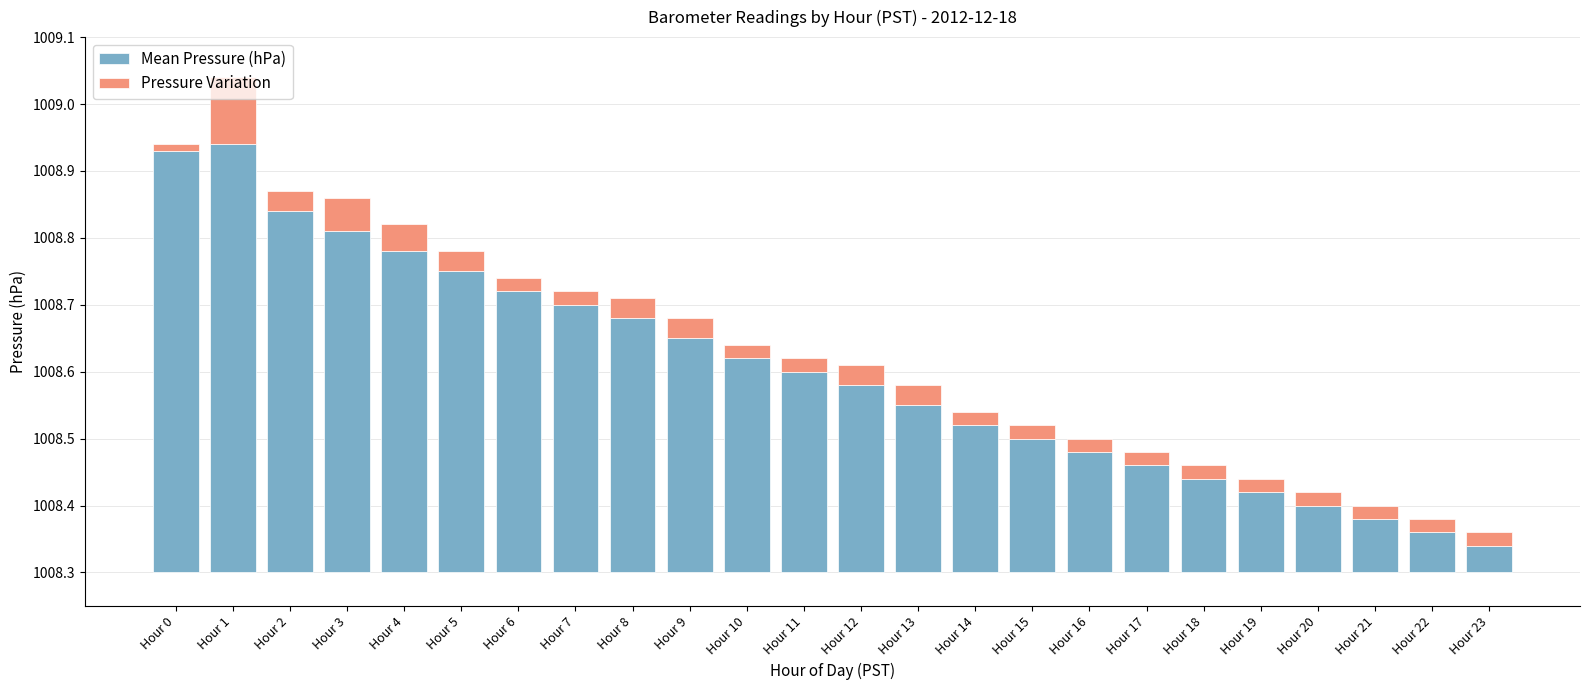

The Pressure Variation series shows 0.1 at Hour 1. True or false?

True